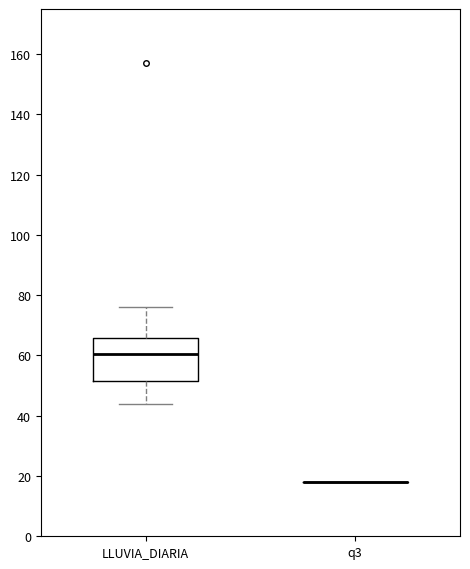

Where does the upper whisker of the box for LLUVIA_DIARIA end on the y-axis? The values are not printed on the chart, so give them approximately, as read against the axis.

76